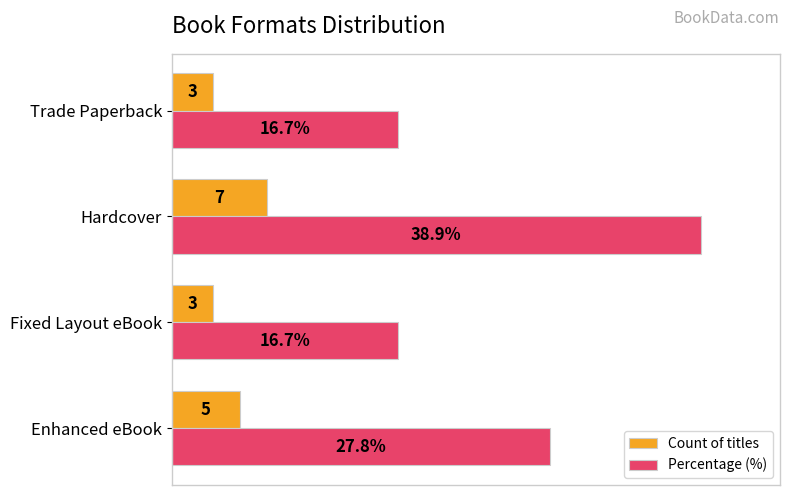

Which series has the largest total across all categories?

Percentage (%)